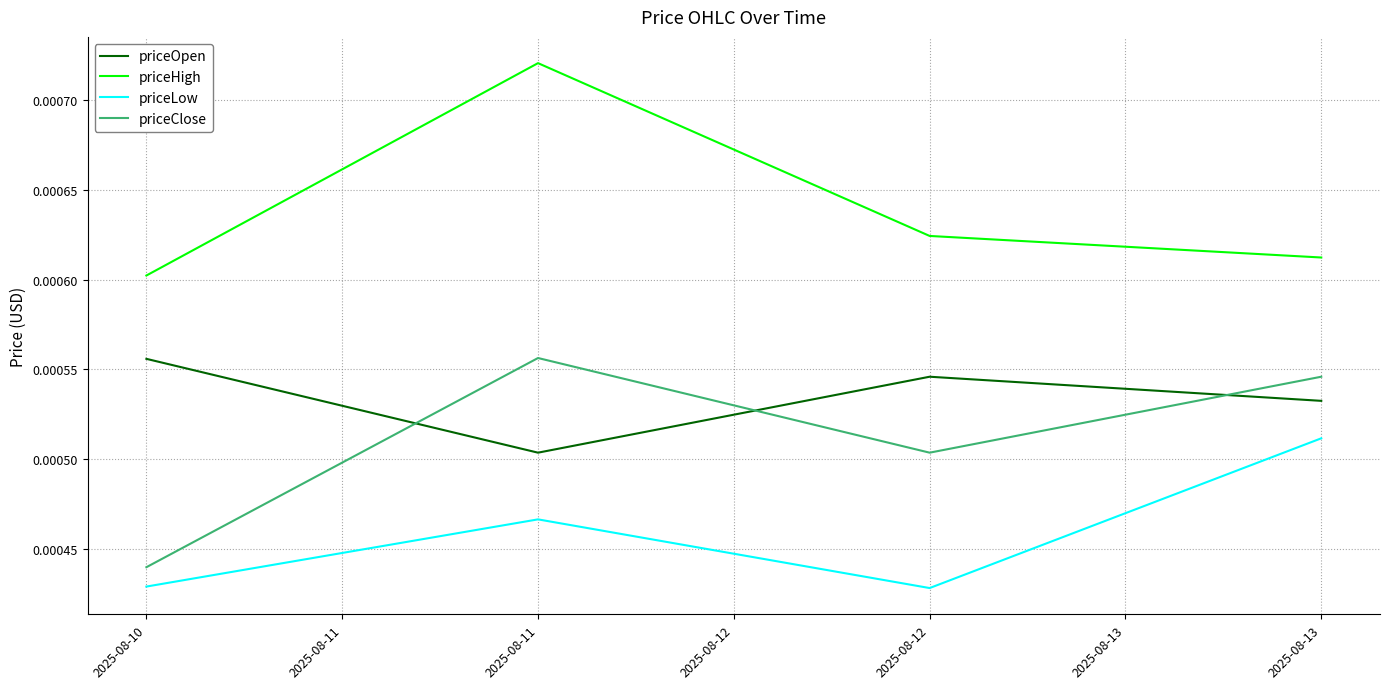

Is the value of priceClose at 2025-08-11 greater than the value of priceOpen at 2025-08-11?

Yes